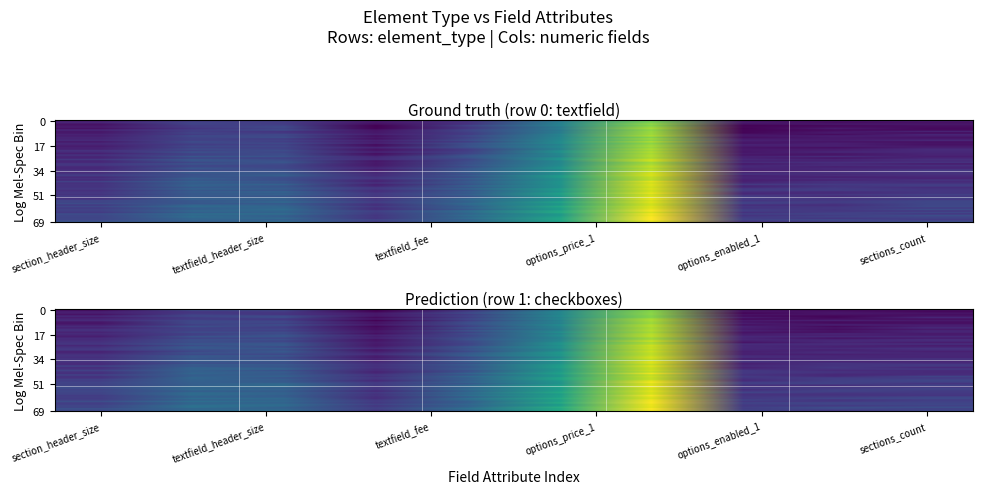

The textfield series shows 14.9 at textfield. True or false?

False